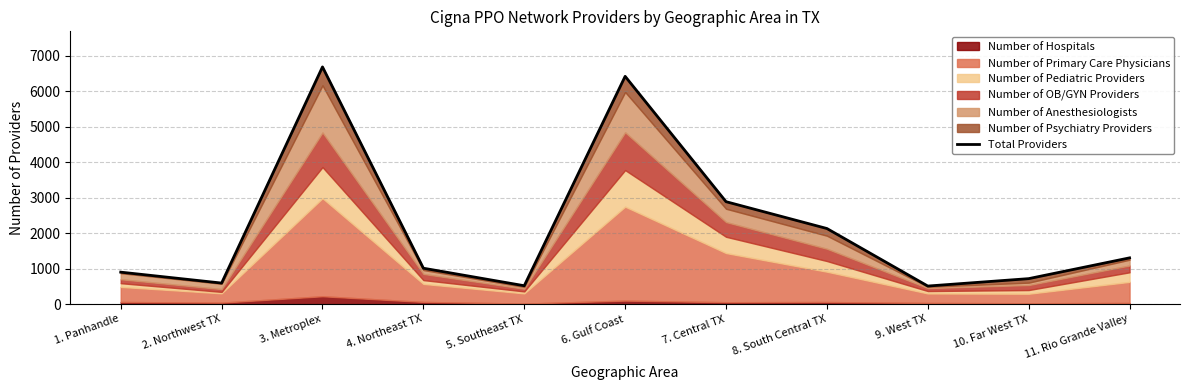

Which label corresponds to the largest value in the chart?

3. Metroplex